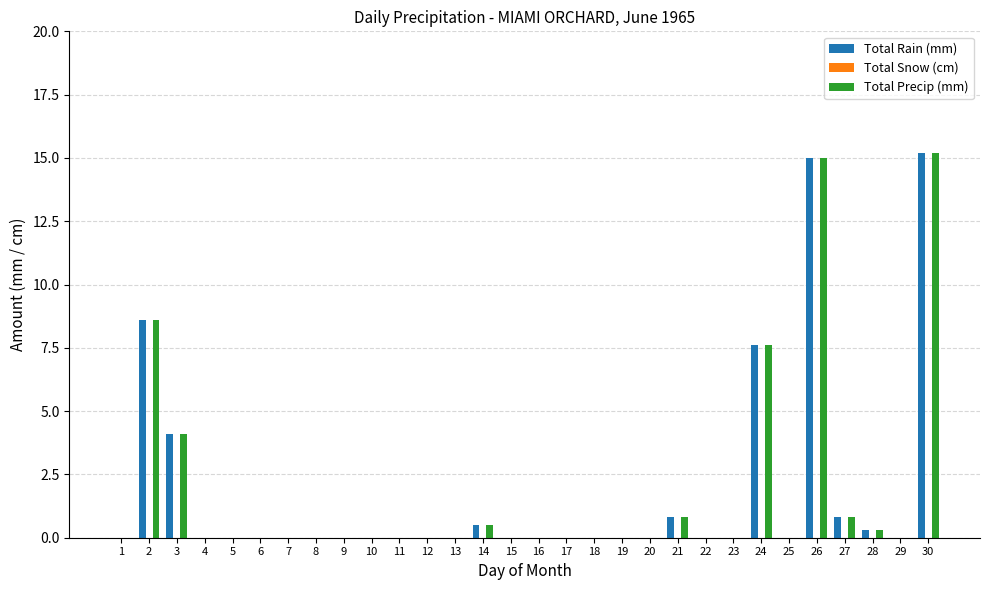

What is the maximum value shown in the chart?

15.2